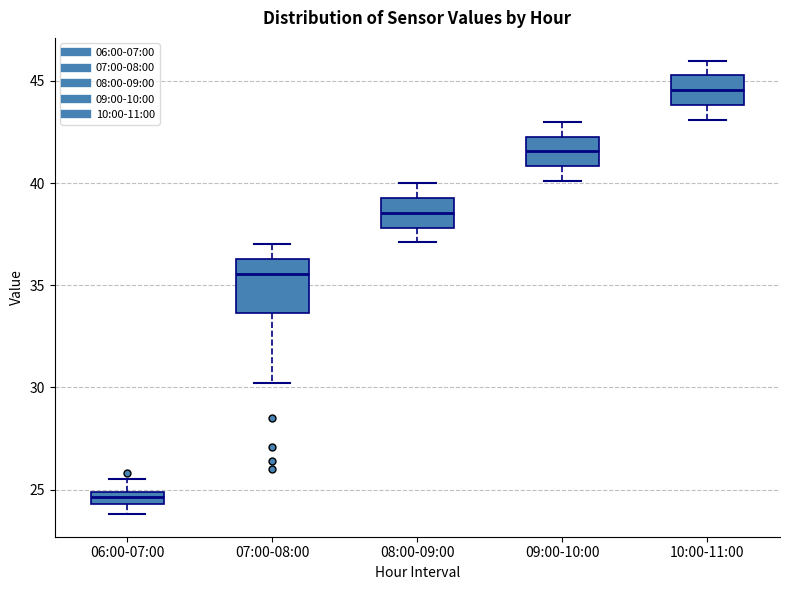

Where does the median line of the box for 09:00-10:00 sit on the y-axis? The values are not printed on the chart, so give them approximately, as read against the axis.

41.5